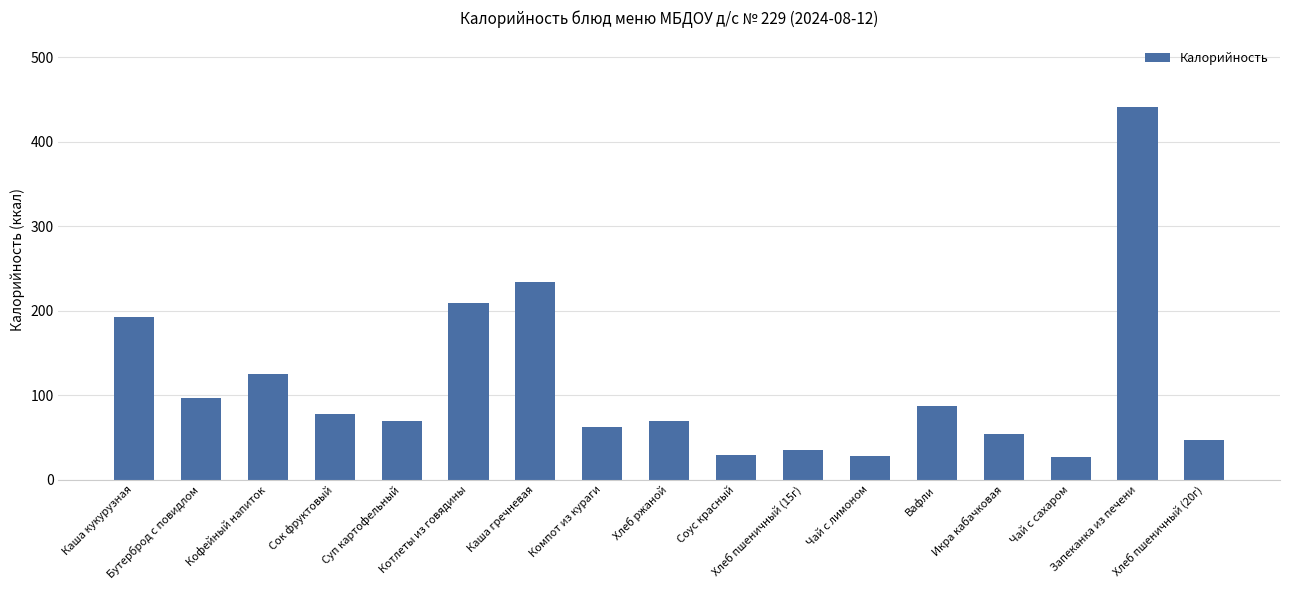

How many data points does each series have?

17